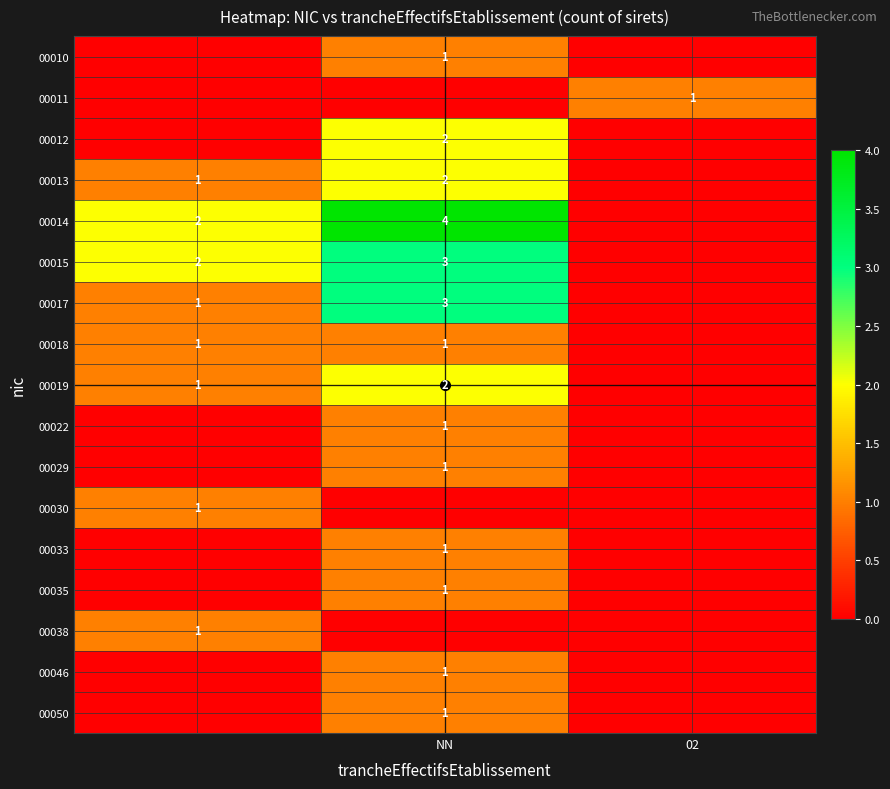

How many positive values does the 00035 series have?

1